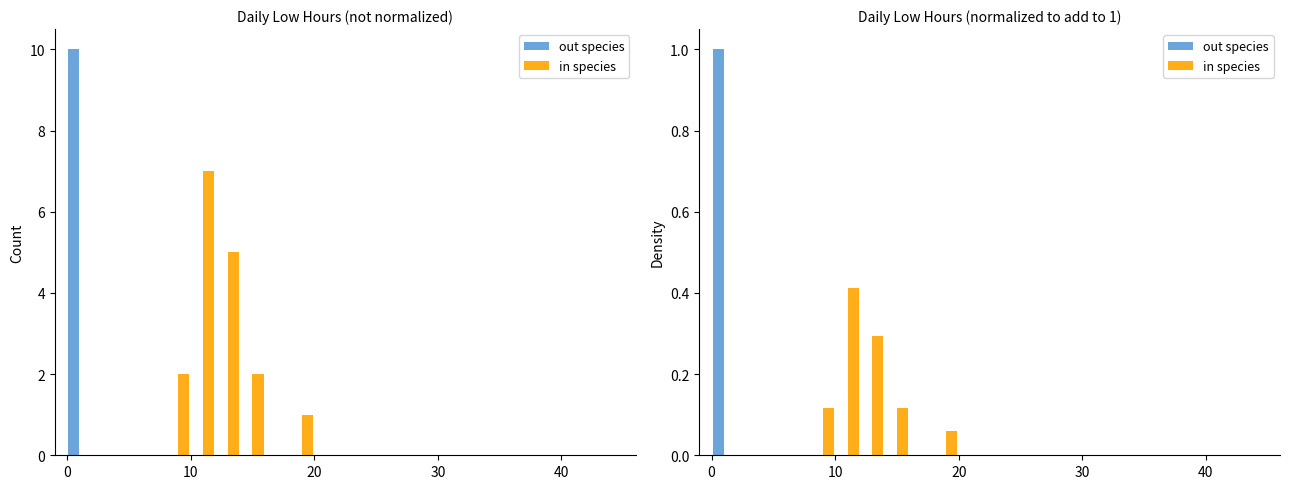

Is it true that out species equals 0.0 at 30?

True